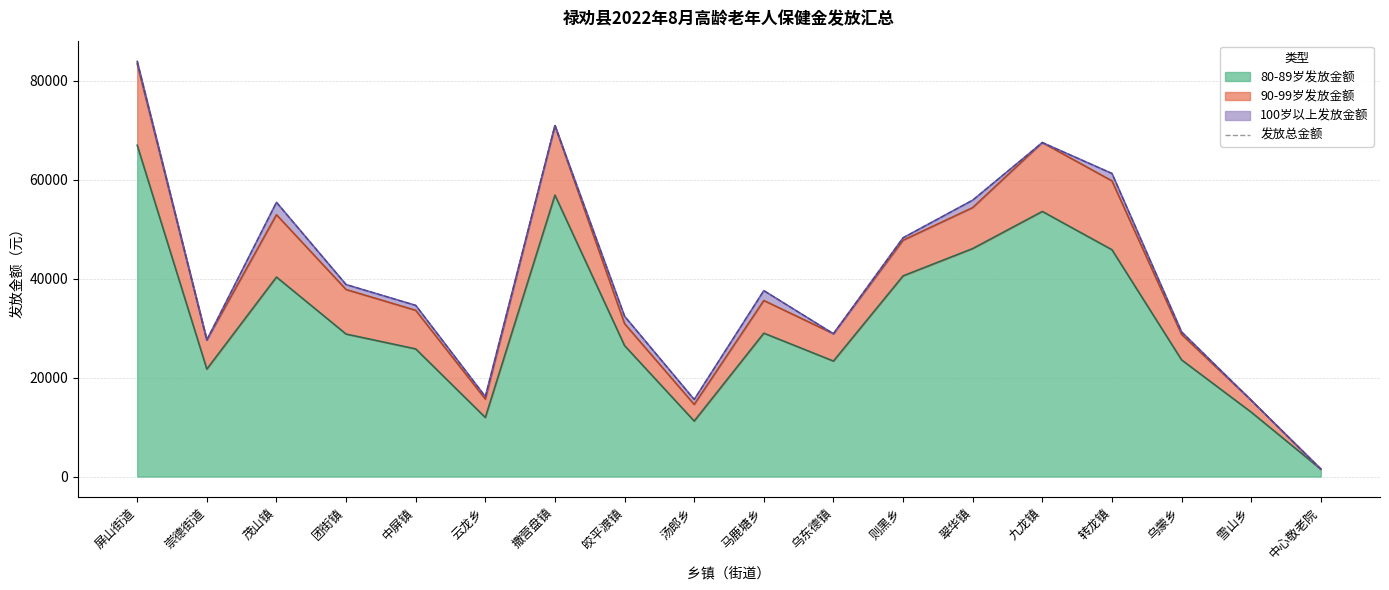

Rank the categories by value from highest to lowest.

屏山街道, 撒营盘镇, 九龙镇, 转龙镇, 翠华镇, 茂山镇, 则黑乡, 团街镇, 马鹿塘乡, 中屏镇, 皎平渡镇, 乌蒙乡, 乌东德镇, 崇德街道, 云龙乡, 汤郎乡, 雪山乡, 中心敬老院